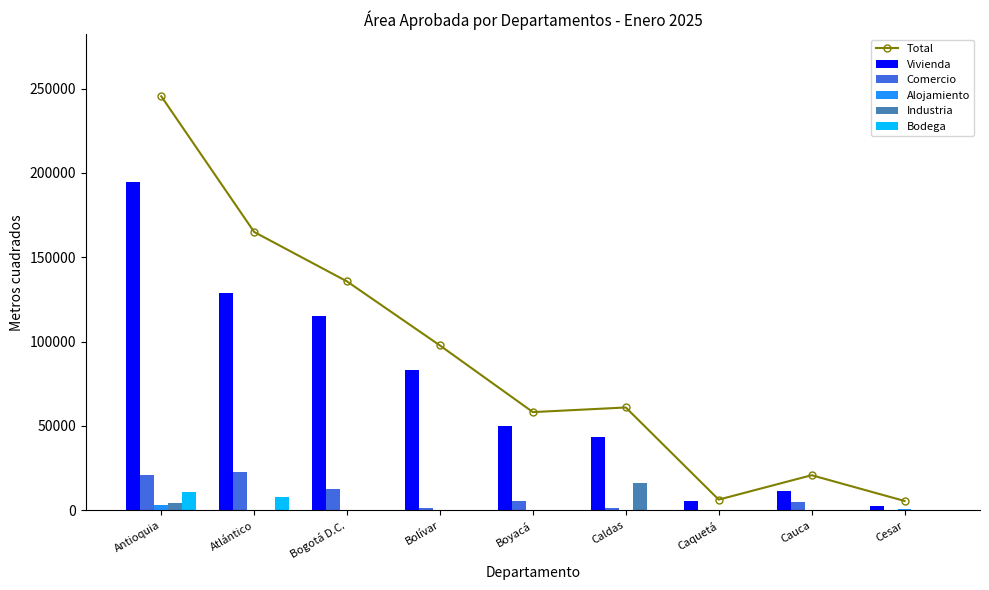

Between Cesar and Antioquia, which is larger?

Antioquia